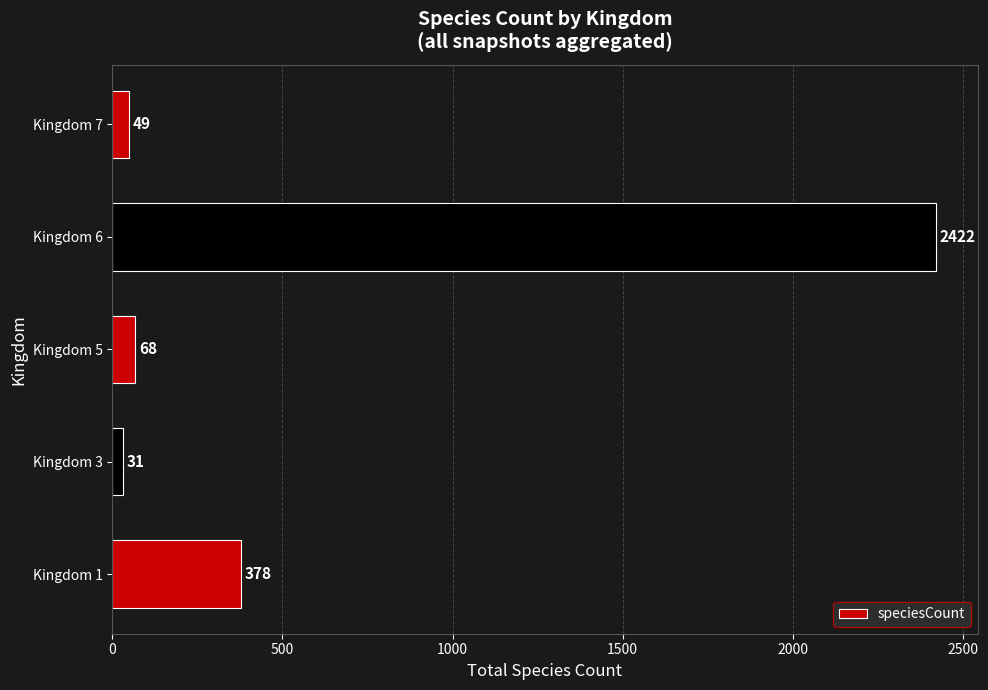

Count the number of data series in this chart.

1